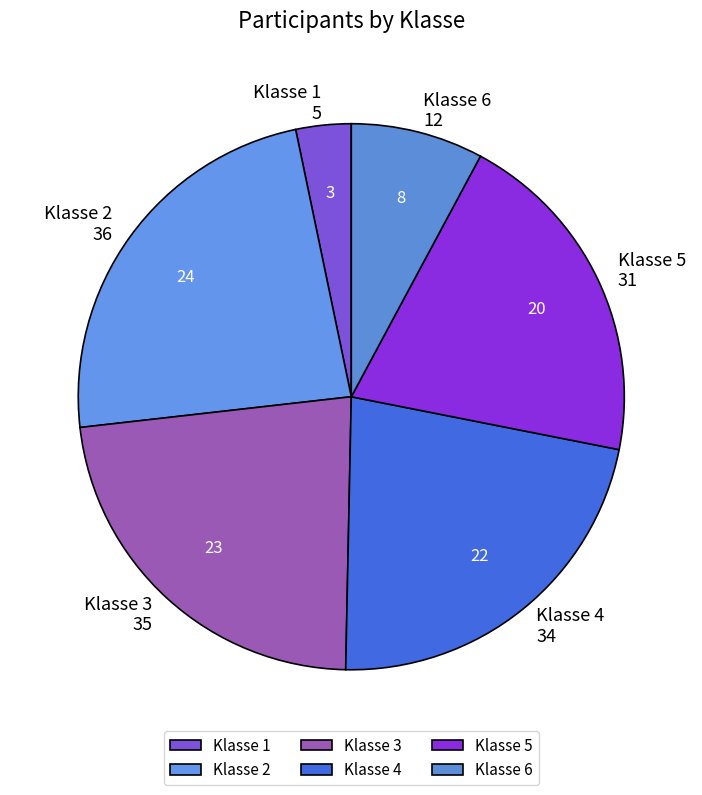

Rank the categories by value from lowest to highest.

Klasse 1, Klasse 6, Klasse 5, Klasse 4, Klasse 3, Klasse 2